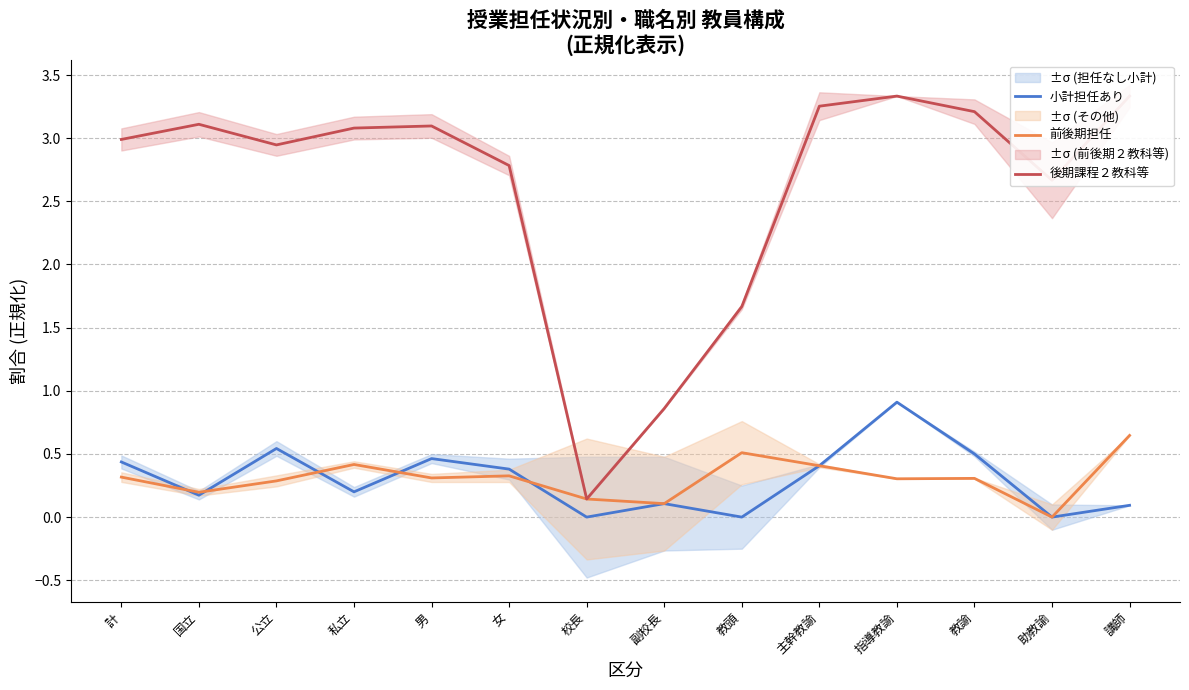

In 後期課程２教科等, how many points are higher than both neighbors (excluding endpoints)?

3